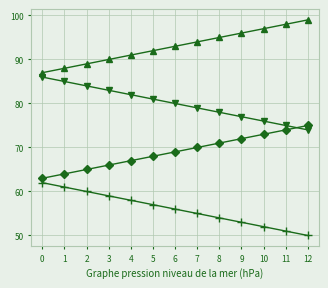

What is the spread (max minus min) of values at 4?

33